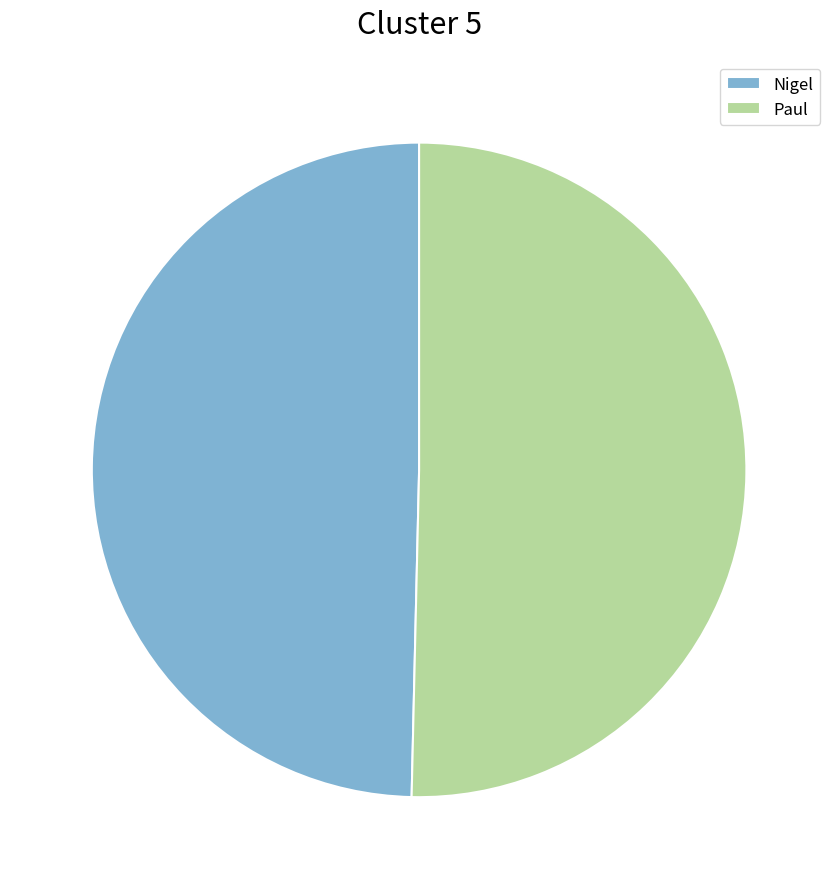

What is the smallest slice in the pie chart?

Nigel